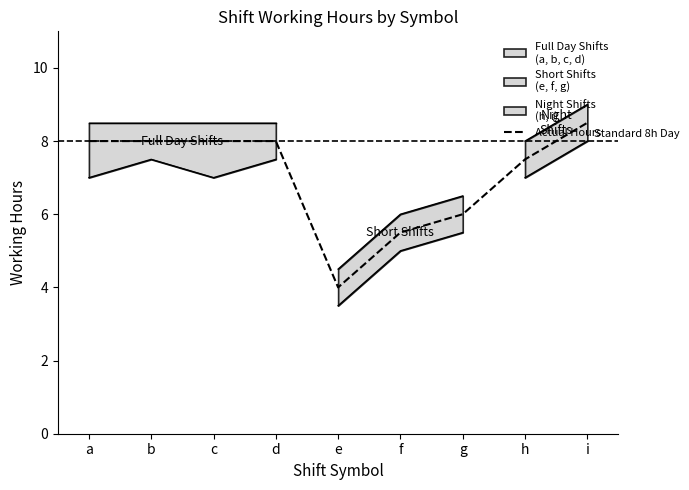

How many points are lower than both their immediate neighbors (excluding endpoints)?

1